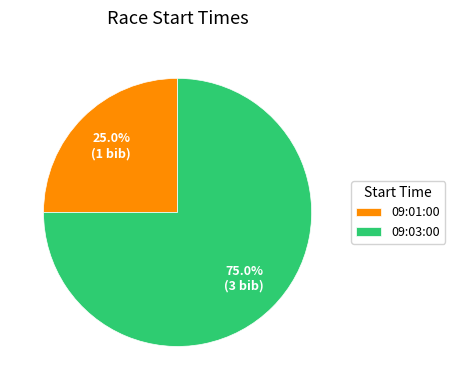

Count the number of slices in the pie.

2